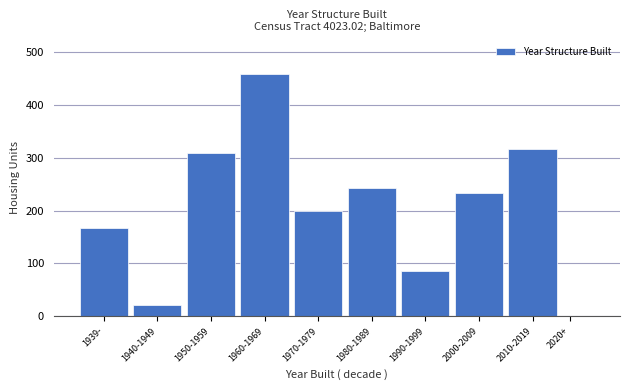

Reading left to right, list all the values displayed in this chart.

1939-=167	1940-1949=21	1950-1959=309	1960-1969=458	1970-1979=200	1980-1989=243	1990-1999=86	2000-2009=233	2010-2019=317	2020+=0